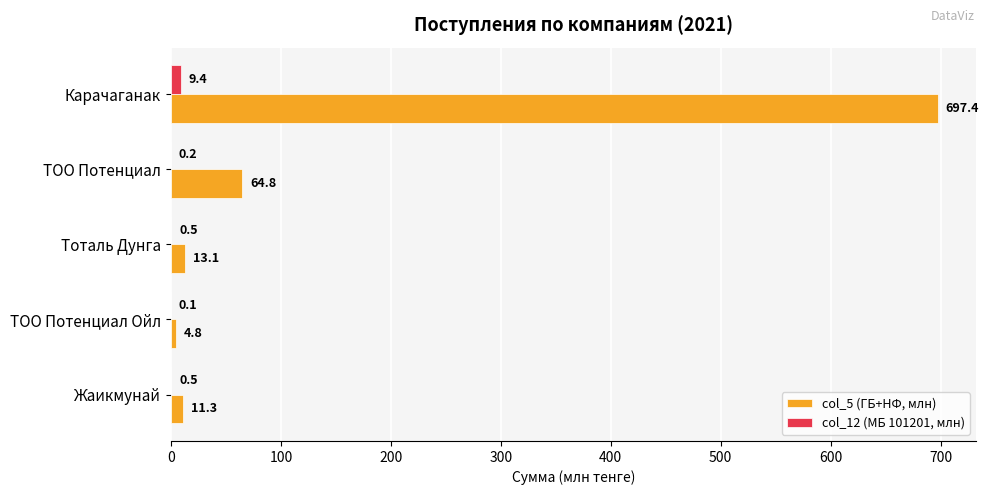

At which label is col_5 (ГБ+НФ, млн) closest to 351?

ТОО Потенциал